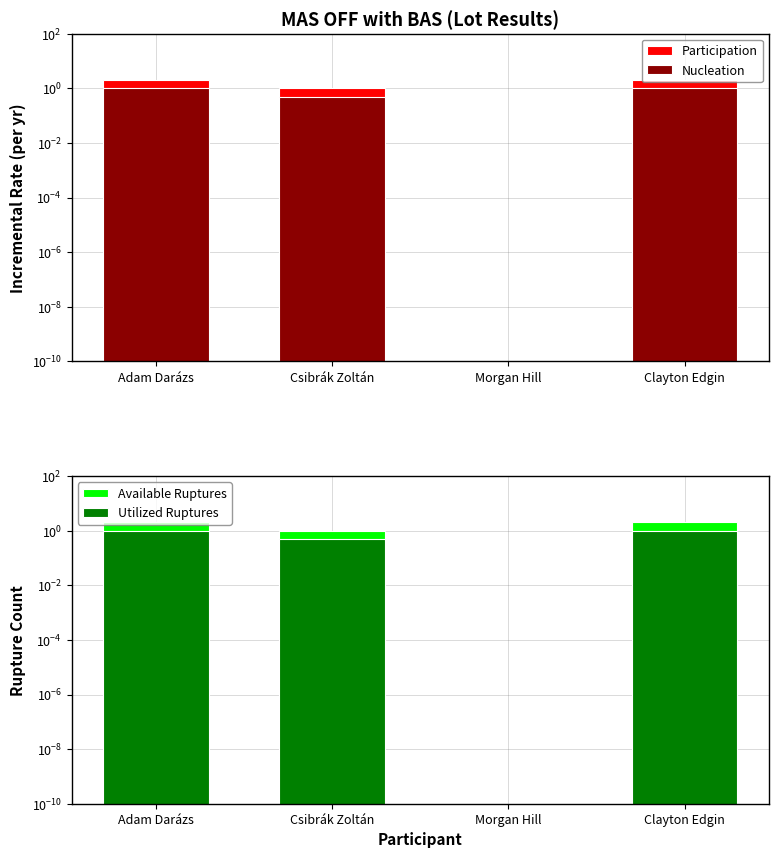

Reading left to right, list all the values displayed in this chart.

Participation: Adam Darázs=2.0	Csibrák Zoltán=1.0	Morgan Hill=0.0	Clayton Edgin=2.0
Nucleation: Adam Darázs=1.0	Csibrák Zoltán=0.5	Morgan Hill=0.0	Clayton Edgin=1.0
Available Ruptures: Adam Darázs=2.0	Csibrák Zoltán=1.0	Morgan Hill=0.0	Clayton Edgin=2.0
Utilized Ruptures: Adam Darázs=1.0	Csibrák Zoltán=0.5	Morgan Hill=0.0	Clayton Edgin=1.0